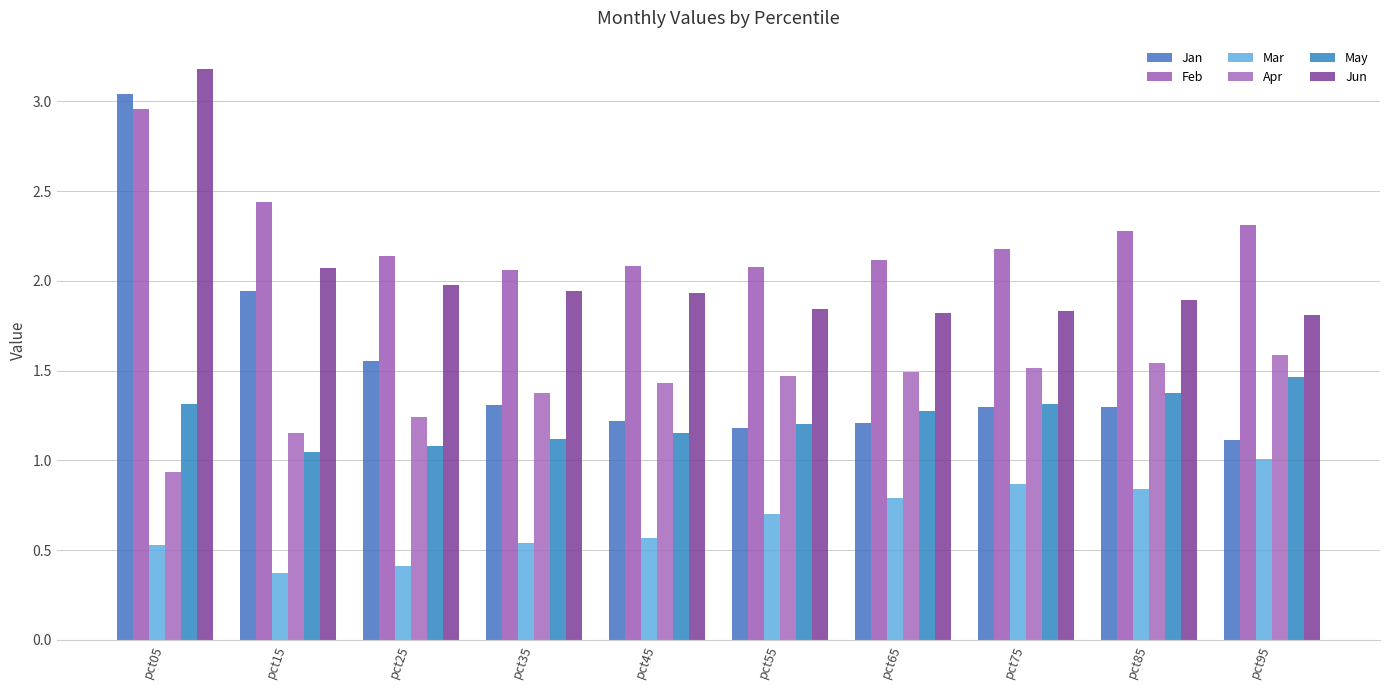

Which series has the largest total across all categories?

Feb